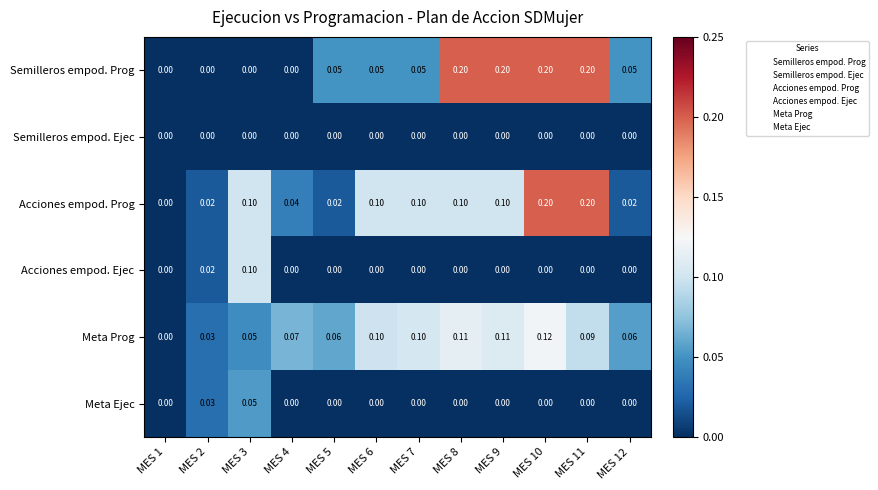

Is the value of Meta Prog at MES 8 greater than the value of Semilleros empod. Ejec at MES 11?

Yes